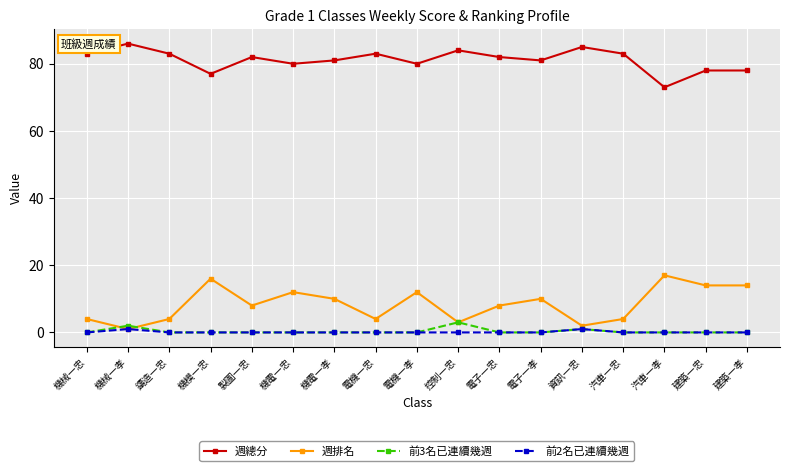

What is the label of the 12th point from the left?

電子一孝